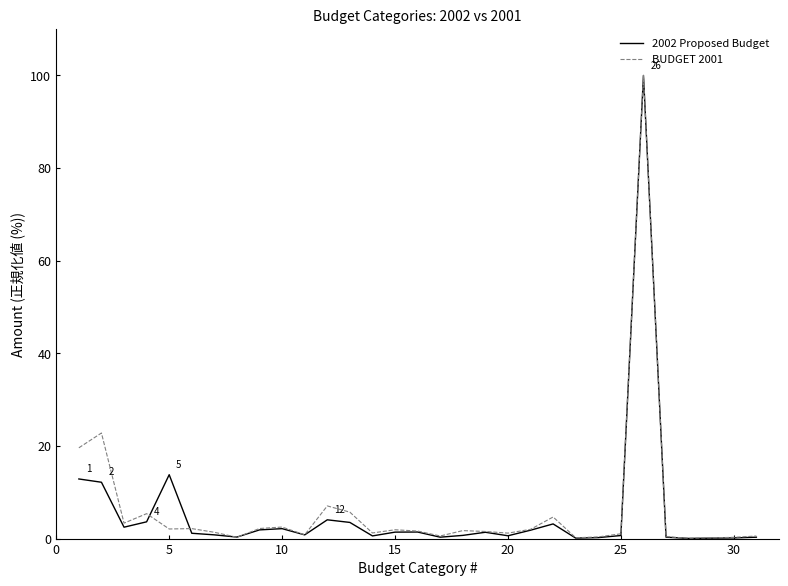

How many distinct data groups are displayed?

2